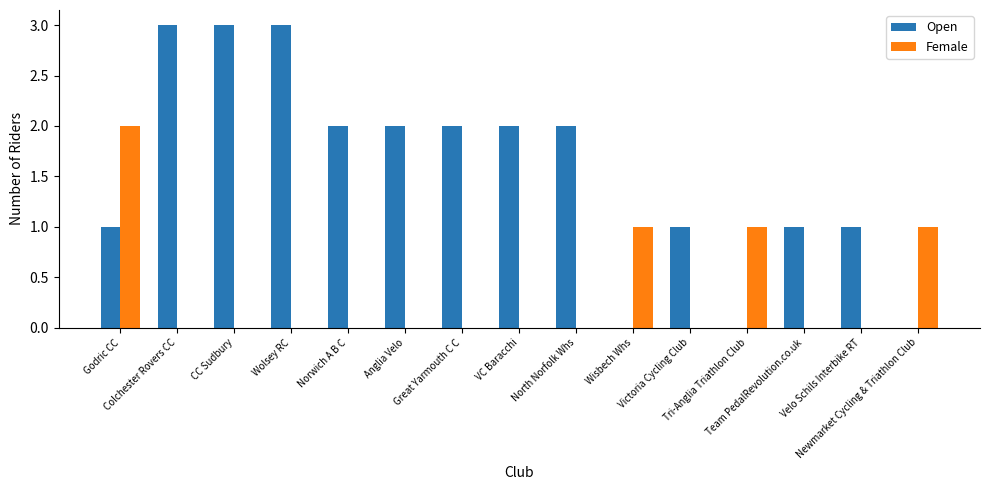

True or false: Female has a value of 2 at Tri-Anglia Triathlon Club.

False